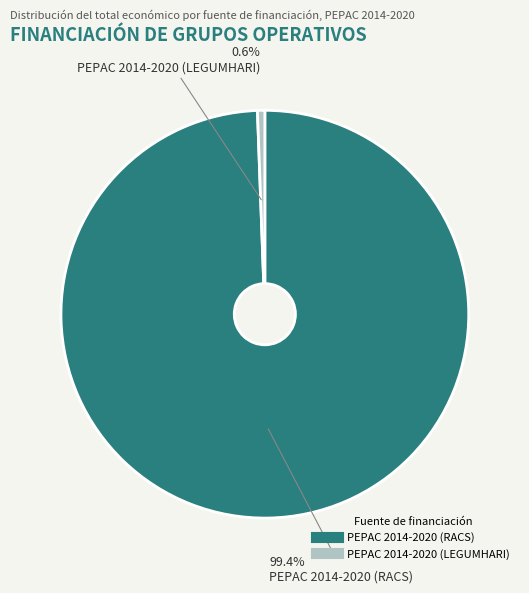

Is it true that PEPAC 2014-2020 (RACS) is 91% of the pie?

False